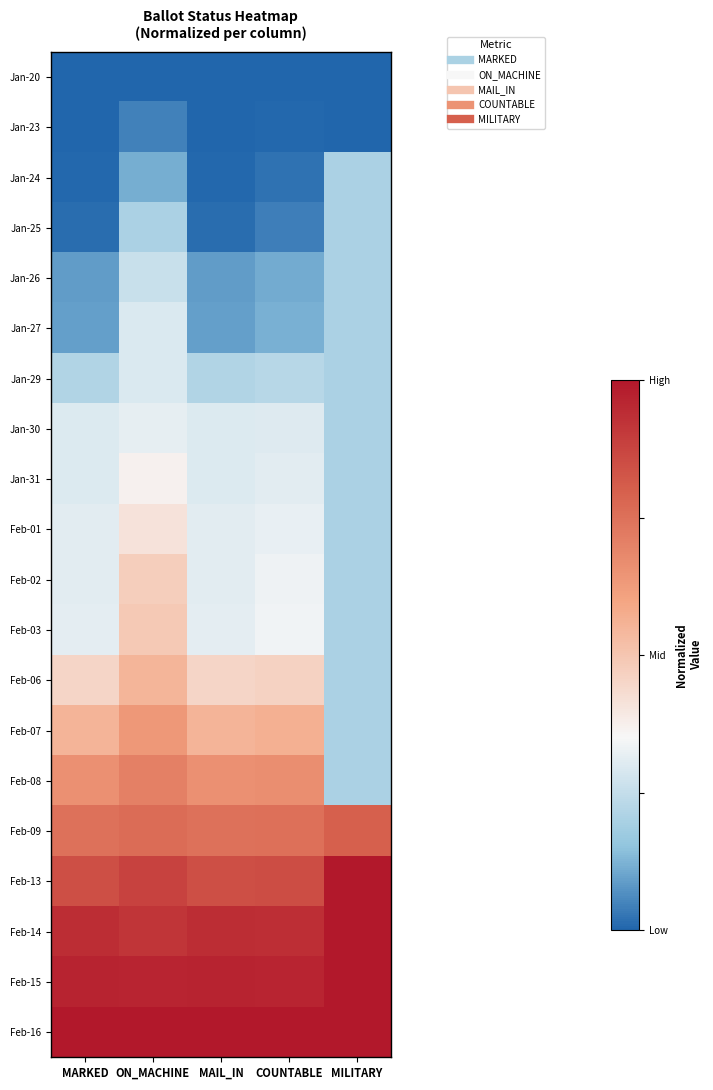

Reading left to right, transcribe all the data shown in this chart.

Jan-20: MARKED=0.0	ON_MACHINE=0.0	MAIL_IN=0.0	COUNTABLE=0.0	MILITARY=0.0
Jan-23: MARKED=0.0	ON_MACHINE=0.0	MAIL_IN=0.0	COUNTABLE=0.0	MILITARY=0.0
Jan-24: MARKED=0.0	ON_MACHINE=0.1	MAIL_IN=0.0	COUNTABLE=0.0	MILITARY=0.2
Jan-25: MARKED=0.0	ON_MACHINE=0.2	MAIL_IN=0.0	COUNTABLE=0.0	MILITARY=0.2
Jan-26: MARKED=0.1	ON_MACHINE=0.3	MAIL_IN=0.1	COUNTABLE=0.1	MILITARY=0.2
Jan-27: MARKED=0.1	ON_MACHINE=0.3	MAIL_IN=0.1	COUNTABLE=0.1	MILITARY=0.2
Jan-29: MARKED=0.2	ON_MACHINE=0.3	MAIL_IN=0.2	COUNTABLE=0.2	MILITARY=0.2
Jan-30: MARKED=0.3	ON_MACHINE=0.3	MAIL_IN=0.3	COUNTABLE=0.3	MILITARY=0.2
Jan-31: MARKED=0.3	ON_MACHINE=0.4	MAIL_IN=0.3	COUNTABLE=0.3	MILITARY=0.2
Feb-01: MARKED=0.3	ON_MACHINE=0.4	MAIL_IN=0.3	COUNTABLE=0.3	MILITARY=0.2
Feb-02: MARKED=0.3	ON_MACHINE=0.5	MAIL_IN=0.3	COUNTABLE=0.3	MILITARY=0.2
Feb-03: MARKED=0.3	ON_MACHINE=0.5	MAIL_IN=0.3	COUNTABLE=0.3	MILITARY=0.2
Feb-06: MARKED=0.5	ON_MACHINE=0.5	MAIL_IN=0.5	COUNTABLE=0.5	MILITARY=0.2
Feb-07: MARKED=0.6	ON_MACHINE=0.6	MAIL_IN=0.6	COUNTABLE=0.6	MILITARY=0.2
Feb-08: MARKED=0.7	ON_MACHINE=0.7	MAIL_IN=0.7	COUNTABLE=0.7	MILITARY=0.2
Feb-09: MARKED=0.7	ON_MACHINE=0.8	MAIL_IN=0.7	COUNTABLE=0.8	MILITARY=0.8
Feb-13: MARKED=0.8	ON_MACHINE=0.9	MAIL_IN=0.8	COUNTABLE=0.8	MILITARY=1.0
Feb-14: MARKED=0.9	ON_MACHINE=0.9	MAIL_IN=0.9	COUNTABLE=0.9	MILITARY=1.0
Feb-15: MARKED=1.0	ON_MACHINE=1.0	MAIL_IN=1.0	COUNTABLE=1.0	MILITARY=1.0
Feb-16: MARKED=1.0	ON_MACHINE=1.0	MAIL_IN=1.0	COUNTABLE=1.0	MILITARY=1.0